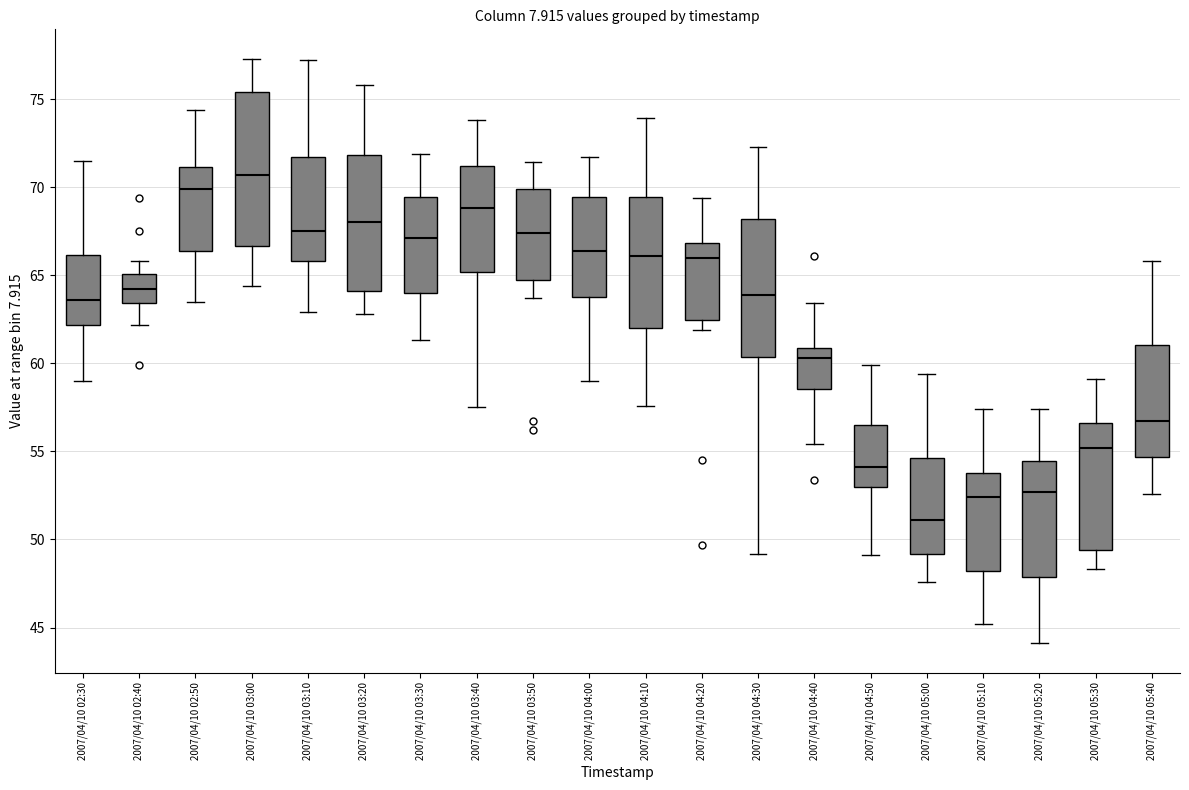

Reading left to right, read every box against the y-axis: the position of its median line, the range the box covers, and the ends of its whiskers. The values are not printed on the chart, so give them approximately, as read against the axis.

2007/04/10 02:30: median 63.5, box 62.0 to 66.0, whiskers 59.0 to 71.5
2007/04/10 02:40: median 64.0, box 63.5 to 65.0, whiskers 62.0 to 66.0
2007/04/10 02:50: median 70.0, box 66.5 to 71.0, whiskers 63.5 to 74.5
2007/04/10 03:00: median 70.5, box 66.5 to 75.5, whiskers 64.5 to 77.5
2007/04/10 03:10: median 67.5, box 66.0 to 71.5, whiskers 63.0 to 77.0
2007/04/10 03:20: median 68.0, box 64.0 to 72.0, whiskers 63.0 to 76.0
2007/04/10 03:30: median 67.0, box 64.0 to 69.5, whiskers 61.5 to 72.0
2007/04/10 03:40: median 69.0, box 65.0 to 71.0, whiskers 57.5 to 74.0
2007/04/10 03:50: median 67.5, box 65.0 to 70.0, whiskers 63.5 to 71.5
2007/04/10 04:00: median 66.5, box 64.0 to 69.5, whiskers 59.0 to 71.5
2007/04/10 04:10: median 66.0, box 62.0 to 69.5, whiskers 57.5 to 74.0
2007/04/10 04:20: median 66.0, box 62.5 to 67.0, whiskers 62.0 to 69.5
2007/04/10 04:30: median 64.0, box 60.5 to 68.0, whiskers 49.0 to 72.5
2007/04/10 04:40: median 60.5, box 58.5 to 61.0, whiskers 55.5 to 63.5
2007/04/10 04:50: median 54.0, box 53.0 to 56.5, whiskers 49.0 to 60.0
2007/04/10 05:00: median 51.0, box 49.0 to 54.5, whiskers 47.5 to 59.5
2007/04/10 05:10: median 52.5, box 48.0 to 54.0, whiskers 45.0 to 57.5
2007/04/10 05:20: median 52.5, box 48.0 to 54.5, whiskers 44.0 to 57.5
2007/04/10 05:30: median 55.0, box 49.5 to 56.5, whiskers 48.5 to 59.0
2007/04/10 05:40: median 56.5, box 54.5 to 61.0, whiskers 52.5 to 66.0